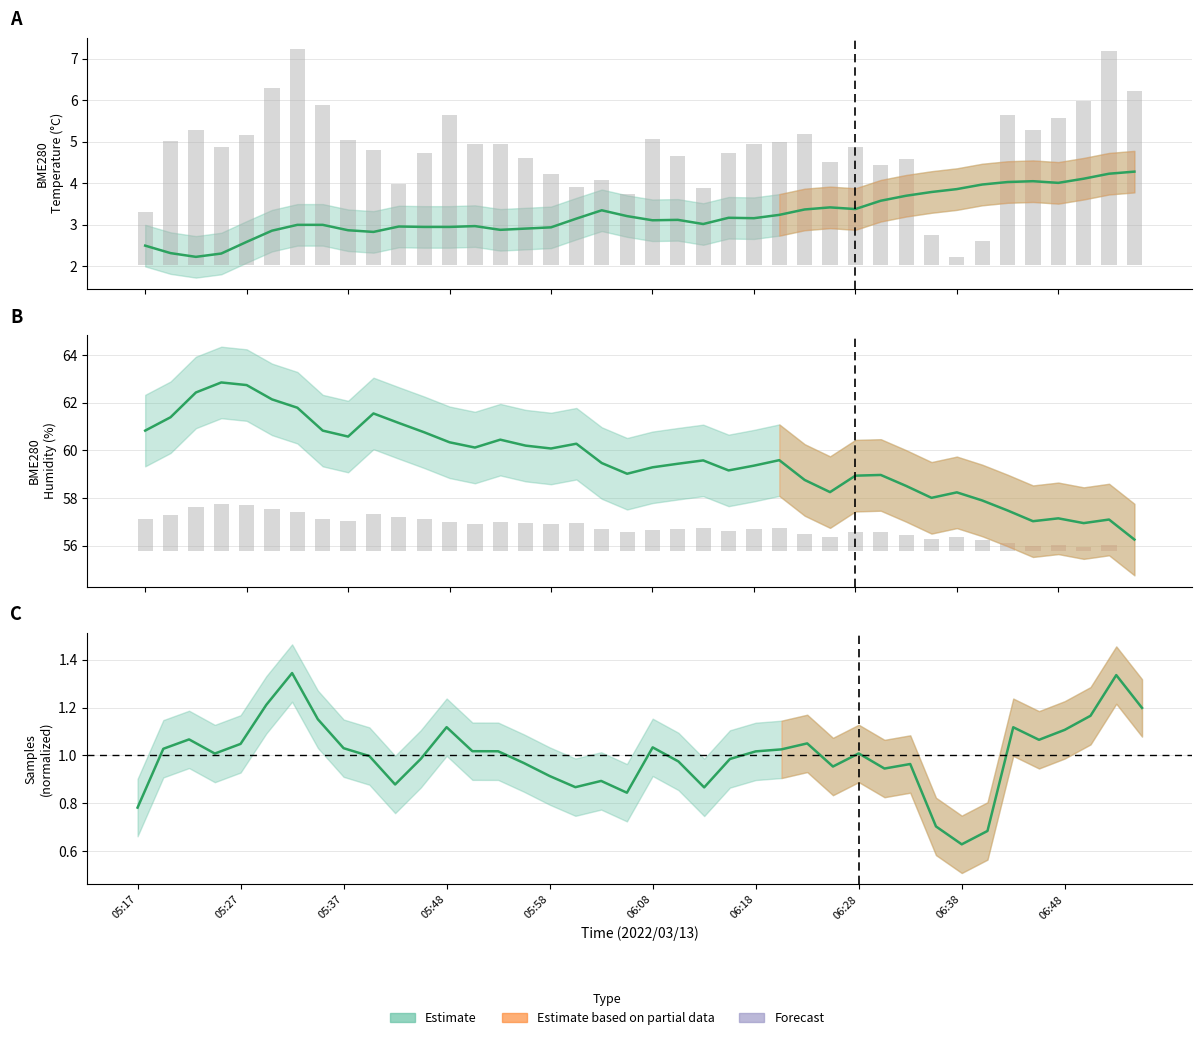

Does the chart contain stacked bars?

No